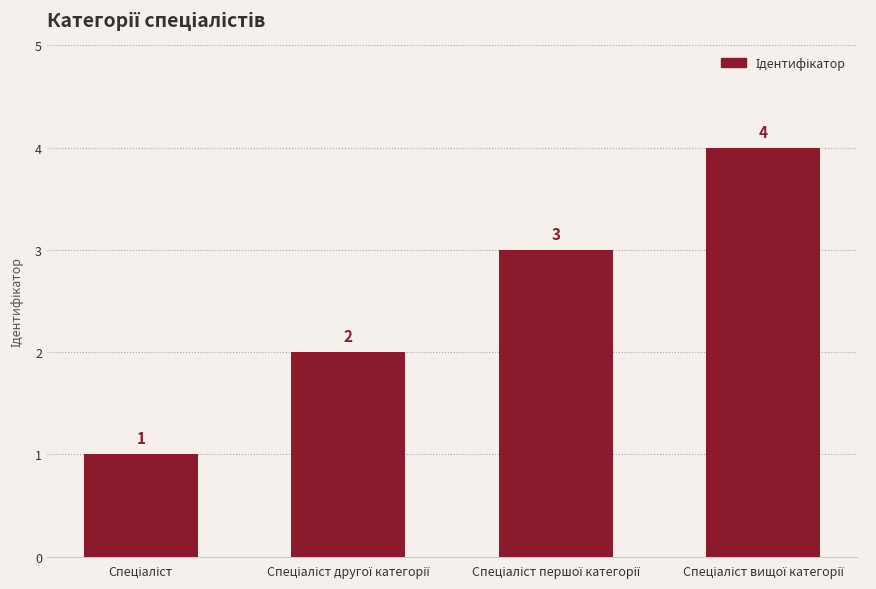

How many data points are less than 3?

2